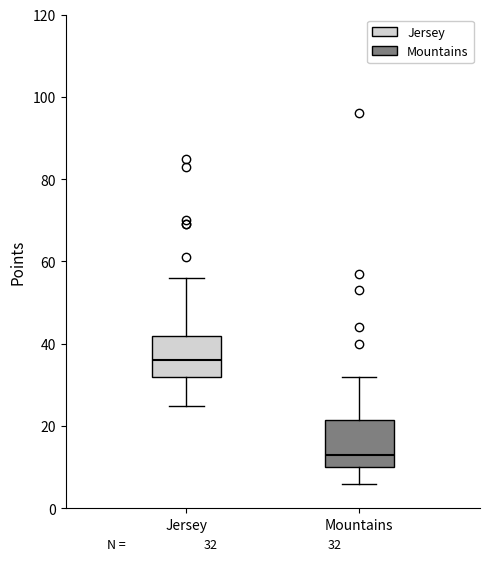

Which box has the highest median line?

Jersey